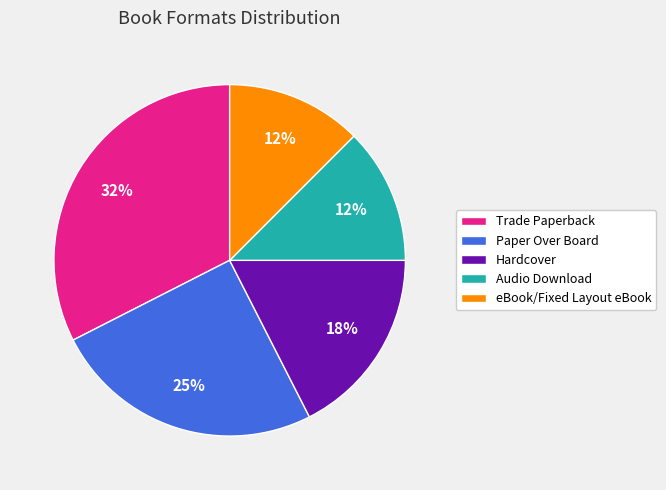

Combined, do eBook/Fixed Layout eBook and Trade Paperback account for over 50%?

No